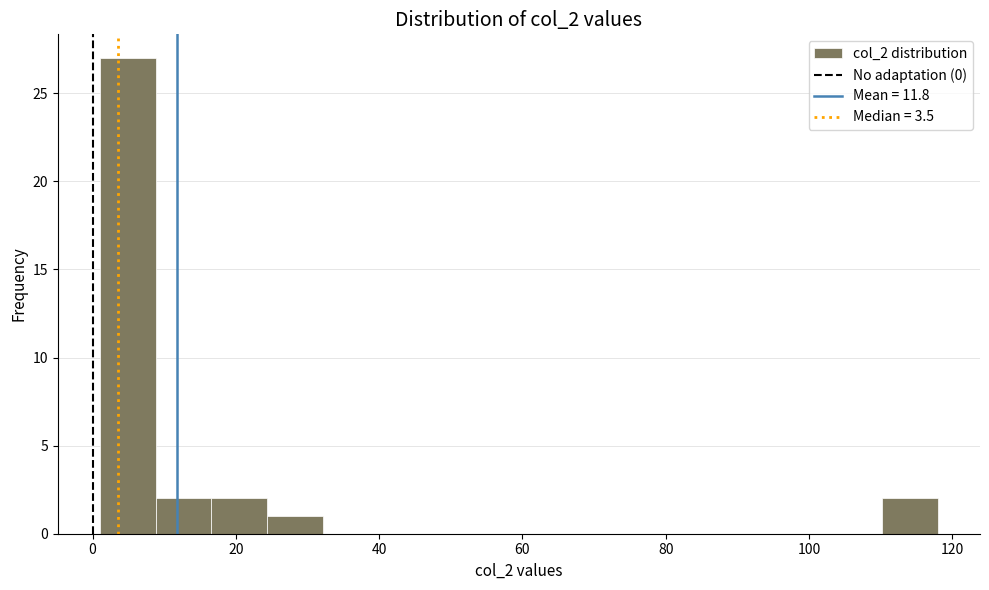

Around what value on the x-axis is the tallest bar? Give the approximate position of its centre, as read against the axis.

4